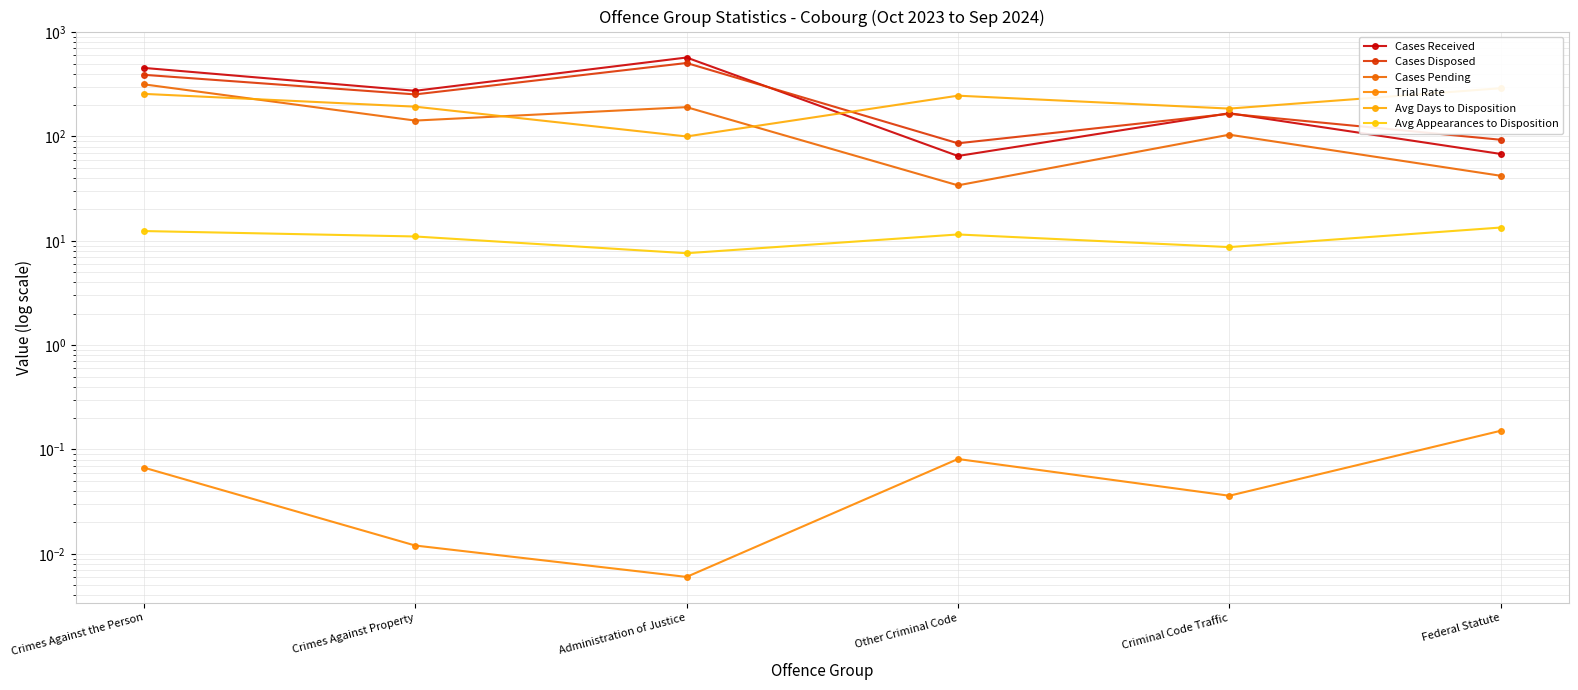

How many data points does each series have?

6